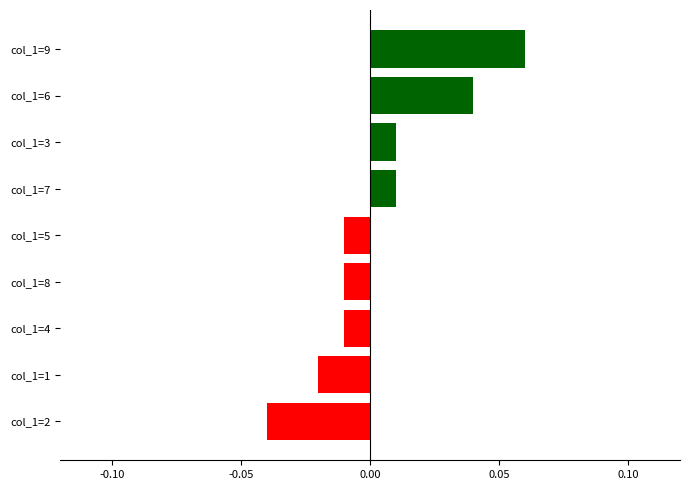

Between col_1=2 and col_1=9, which is larger?

col_1=9